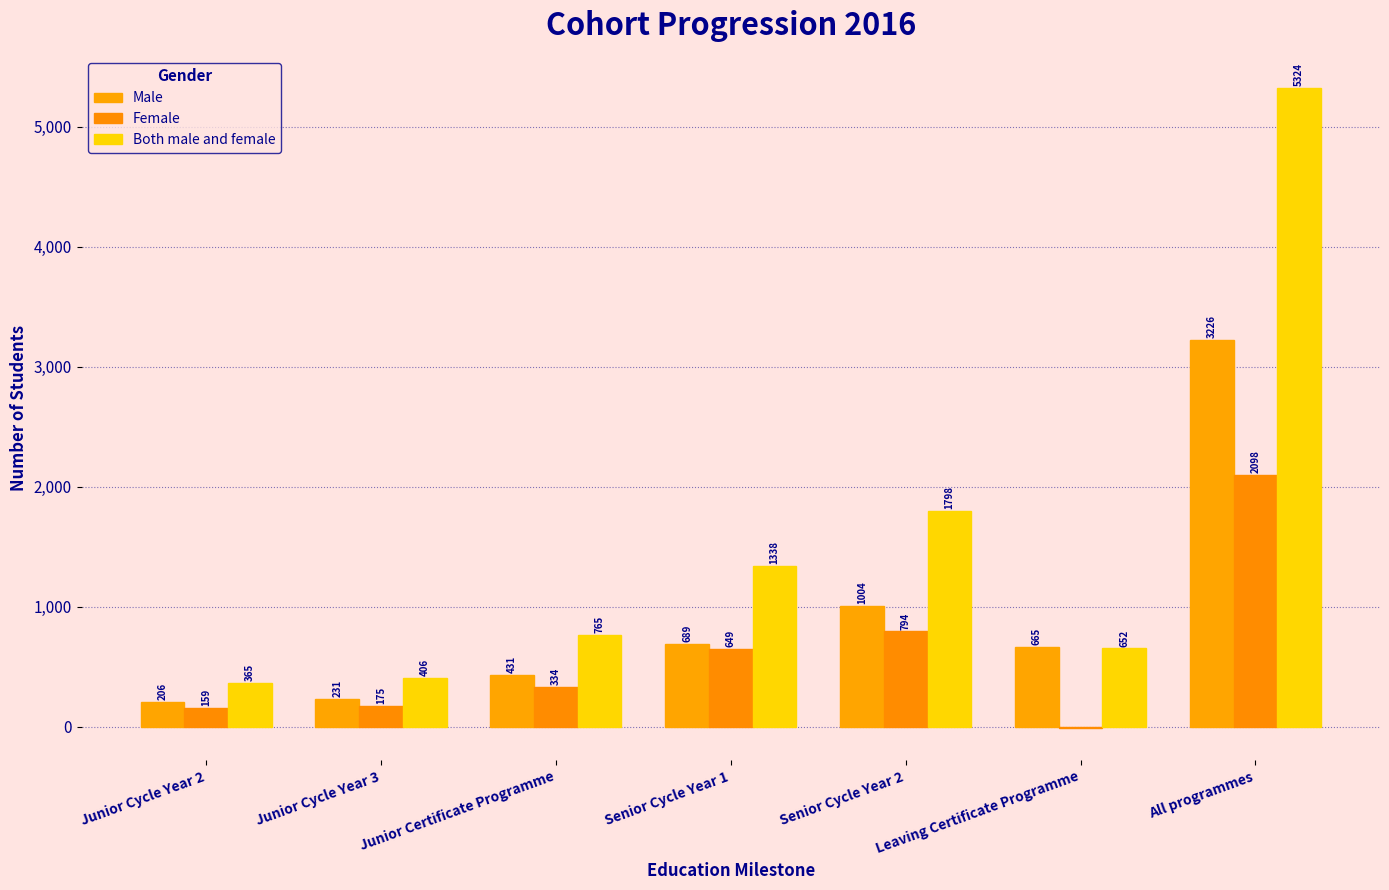

Which series changed the most between Junior Cycle Year 2 and Junior Certificate Programme?

Both male and female